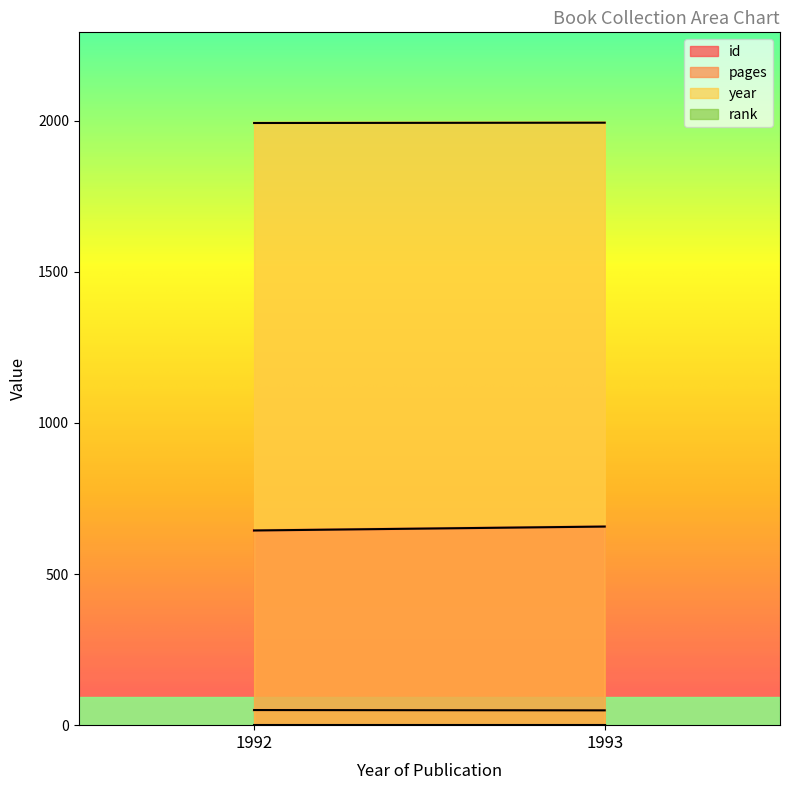

What is the average value of the pages series?

50